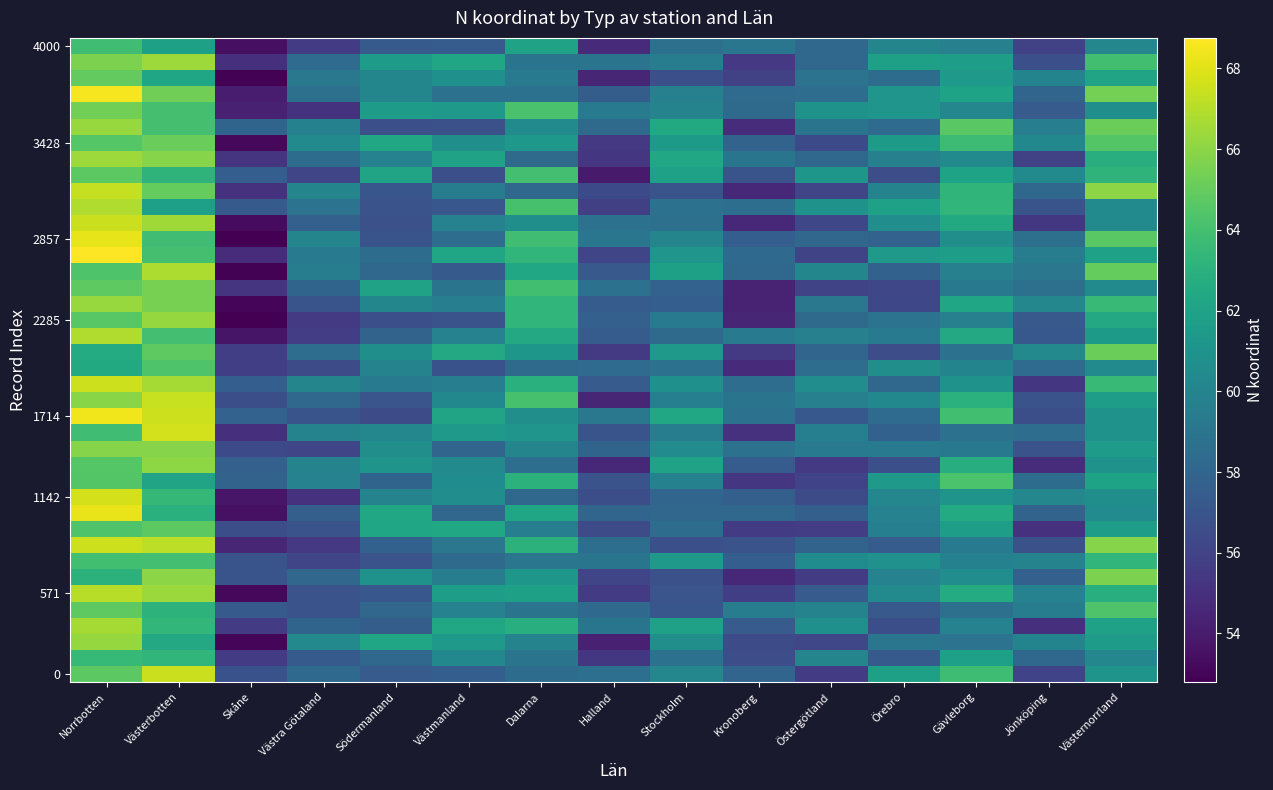

Which series changed the most between Södermanland and Västmanland?

1714